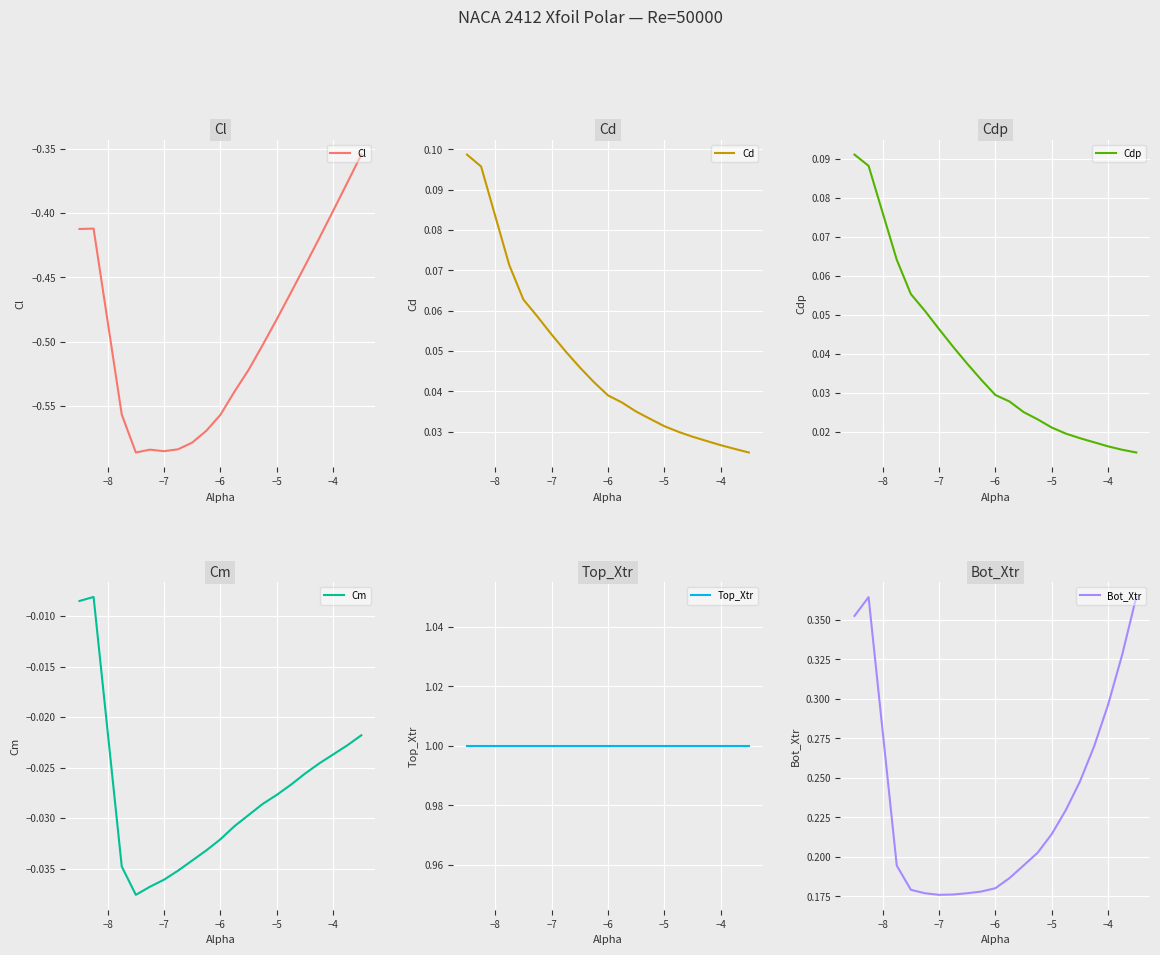

The Cl series shows -0.4 at −4. True or false?

True